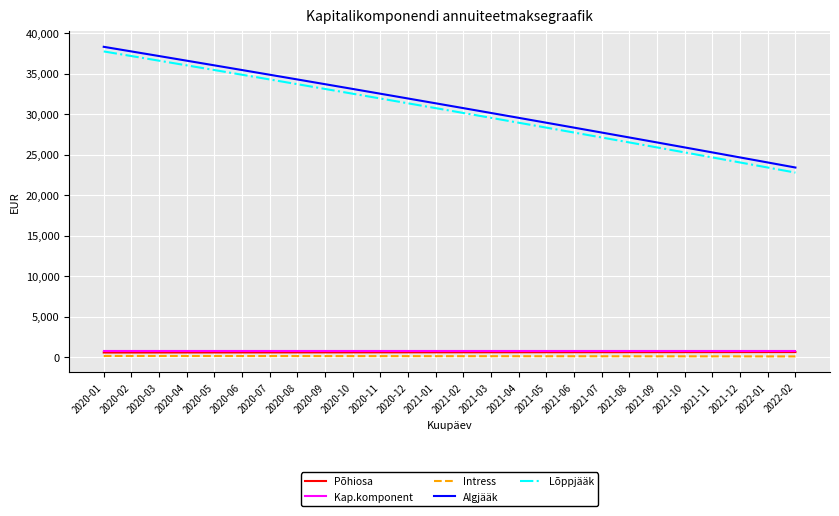

True or false: Lõppjääk and Intress intersect in this chart.

False